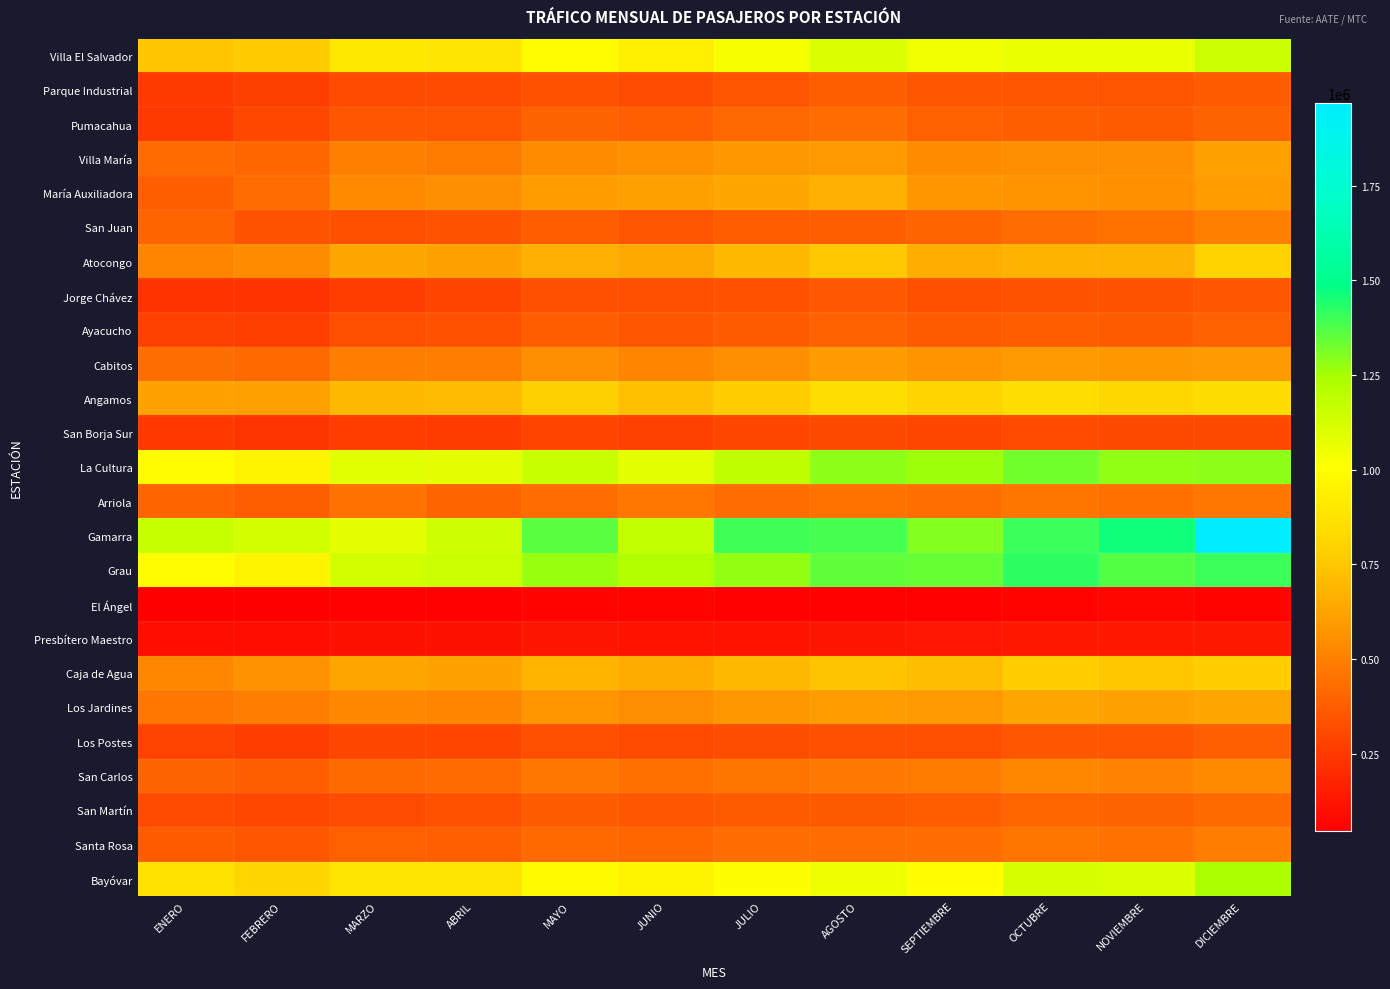

At how many categories does at least one series exceed 1499296?

1